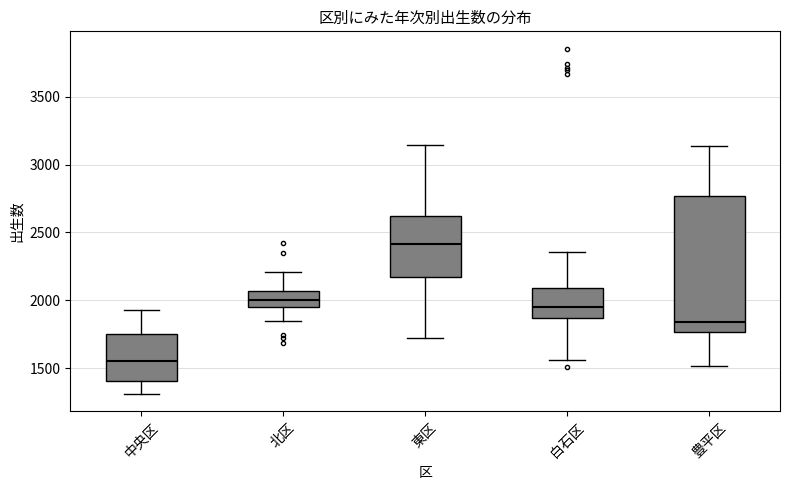

Reading left to right, transcribe this box plot: for each box, give where its median line is, the range the box spans, and where its two whiskers end, as read against the y-axis. The values are not printed on the chart, so give them approximately, as read against the axis.

中央区: median 1550, box 1400 to 1750, whiskers 1300 to 1950
北区: median 2000, box 1950 to 2050, whiskers 1850 to 2200
東区: median 2400, box 2150 to 2600, whiskers 1750 to 3150
白石区: median 1950, box 1850 to 2100, whiskers 1550 to 2350
豊平区: median 1850, box 1750 to 2750, whiskers 1500 to 3150